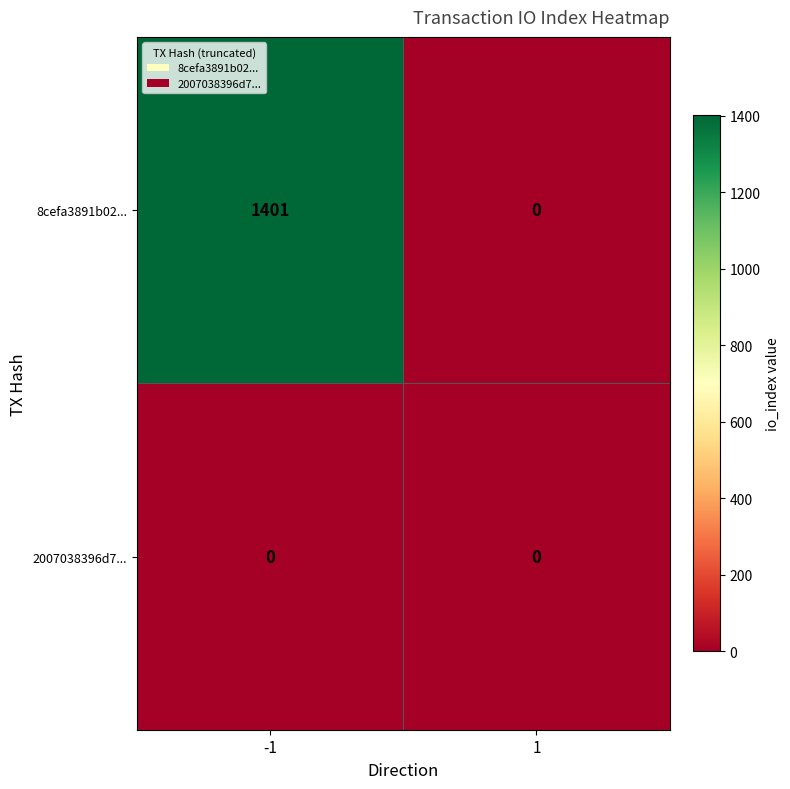

What is the spread (max minus min) of values at -1?

1401